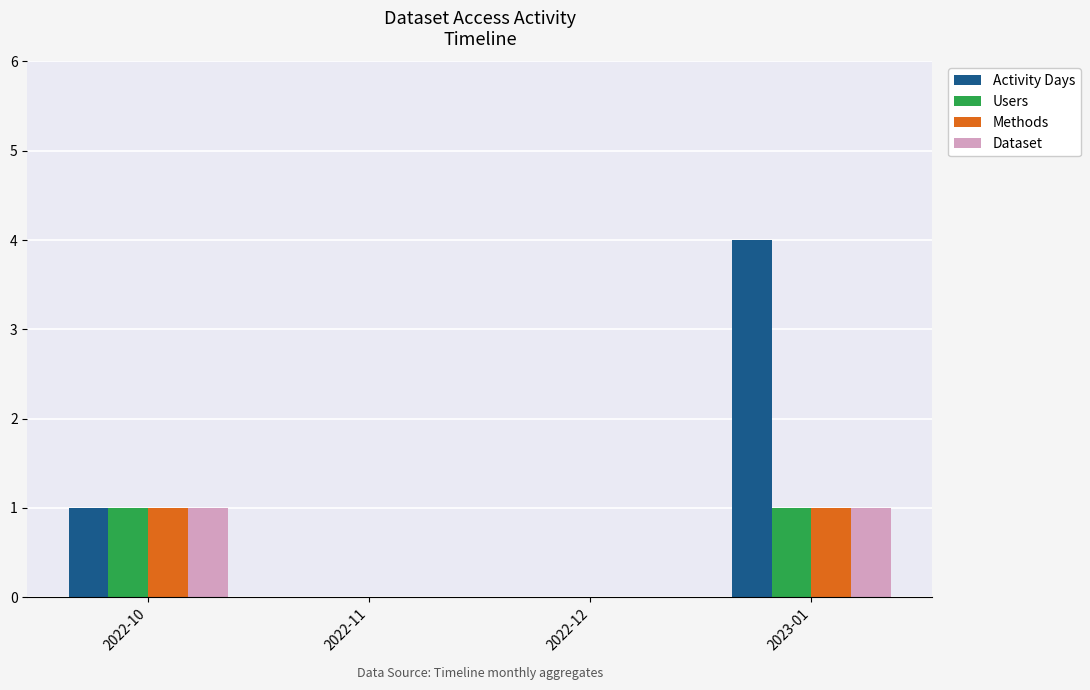

Are the bars grouped side by side (vs. stacked)?

Yes